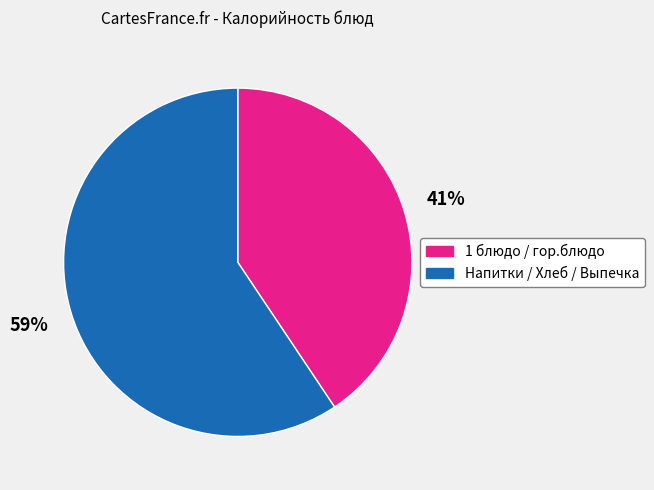

How many slices are in this pie chart?

2